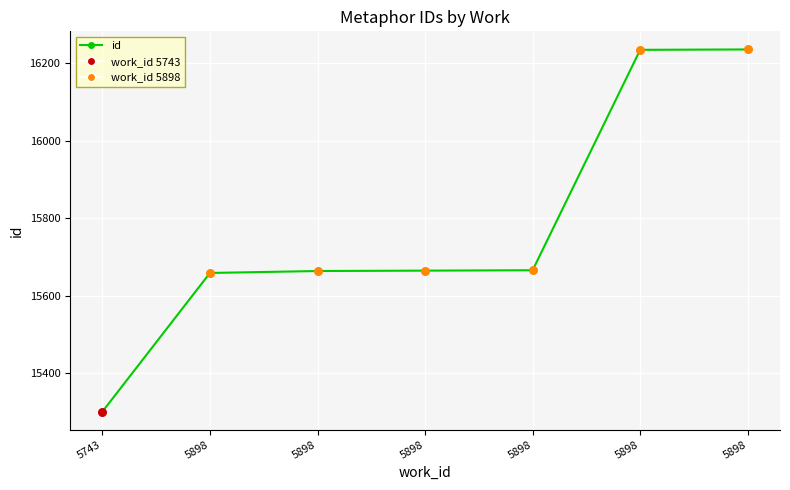

What is the ratio of the value at 5898 to the value at 5898?

1.0